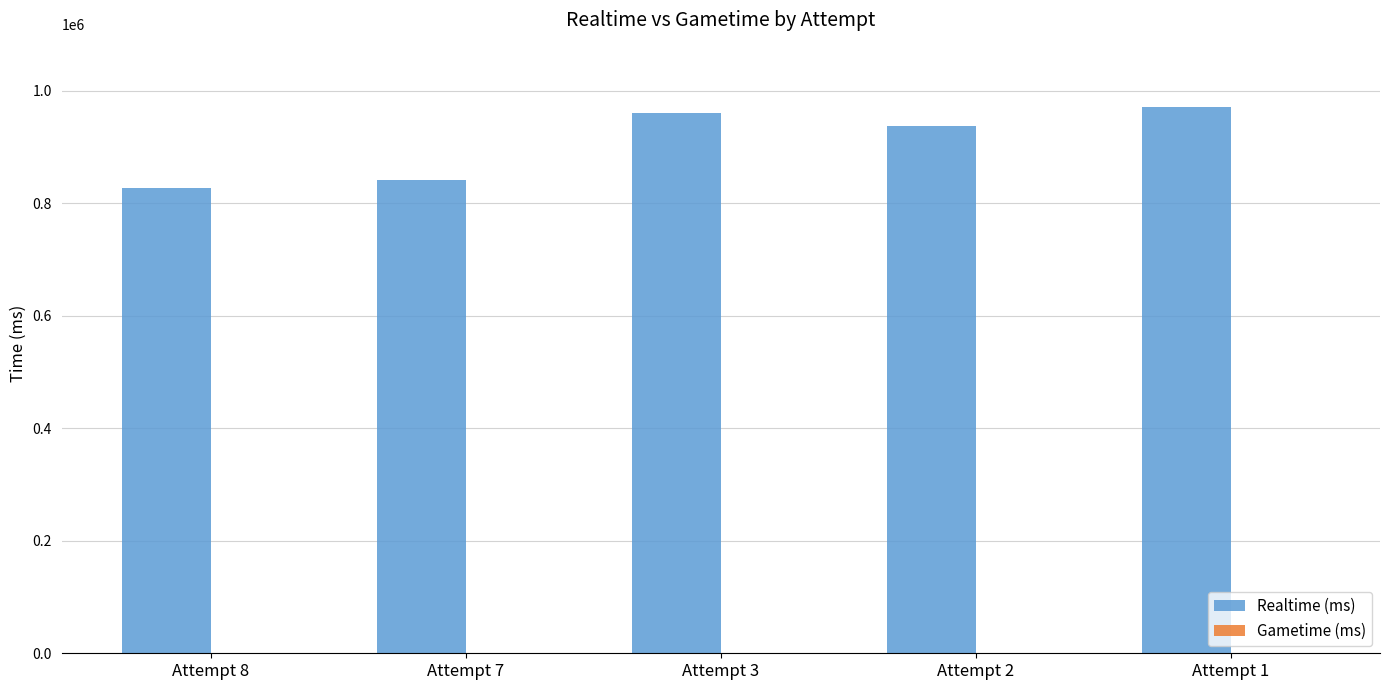

Reading left to right, what are all the values shown in this chart?

827741	840870	960573	937733	970565